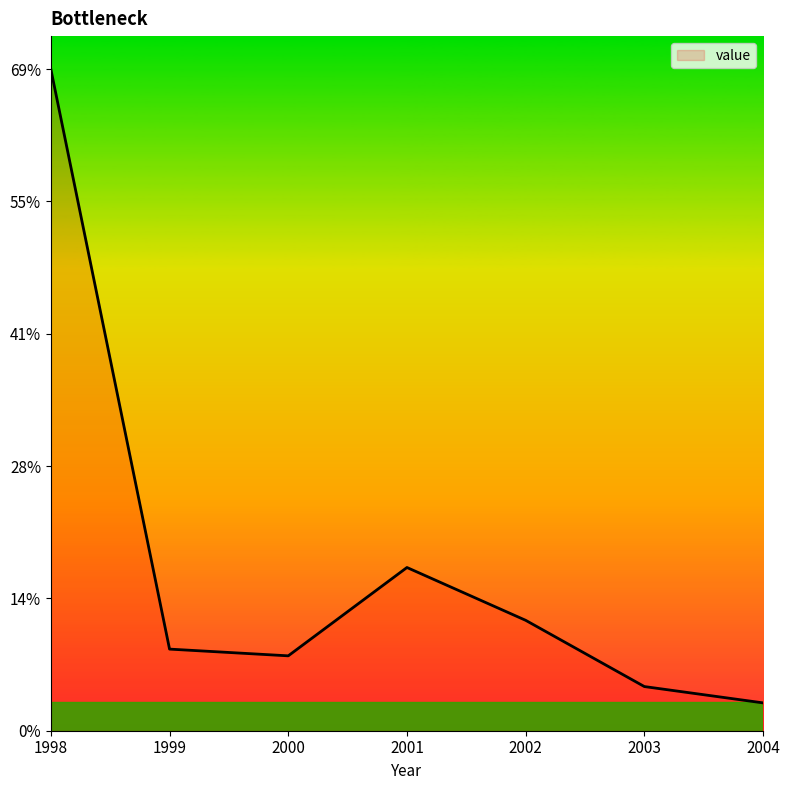

At which category does the data reach its first local peak?

2001